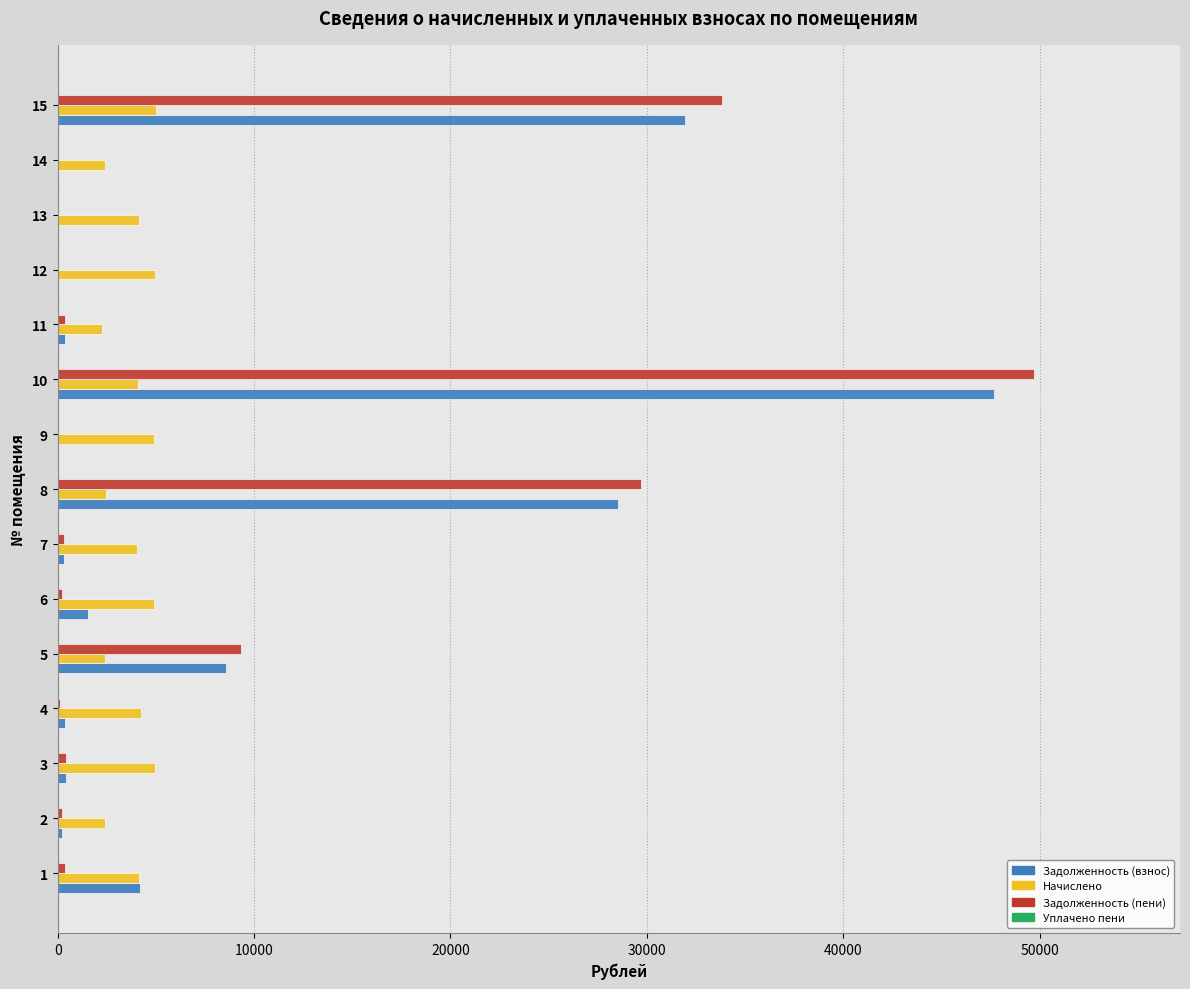

What is the average value of the Задолженность (взнос) series?

8275.3